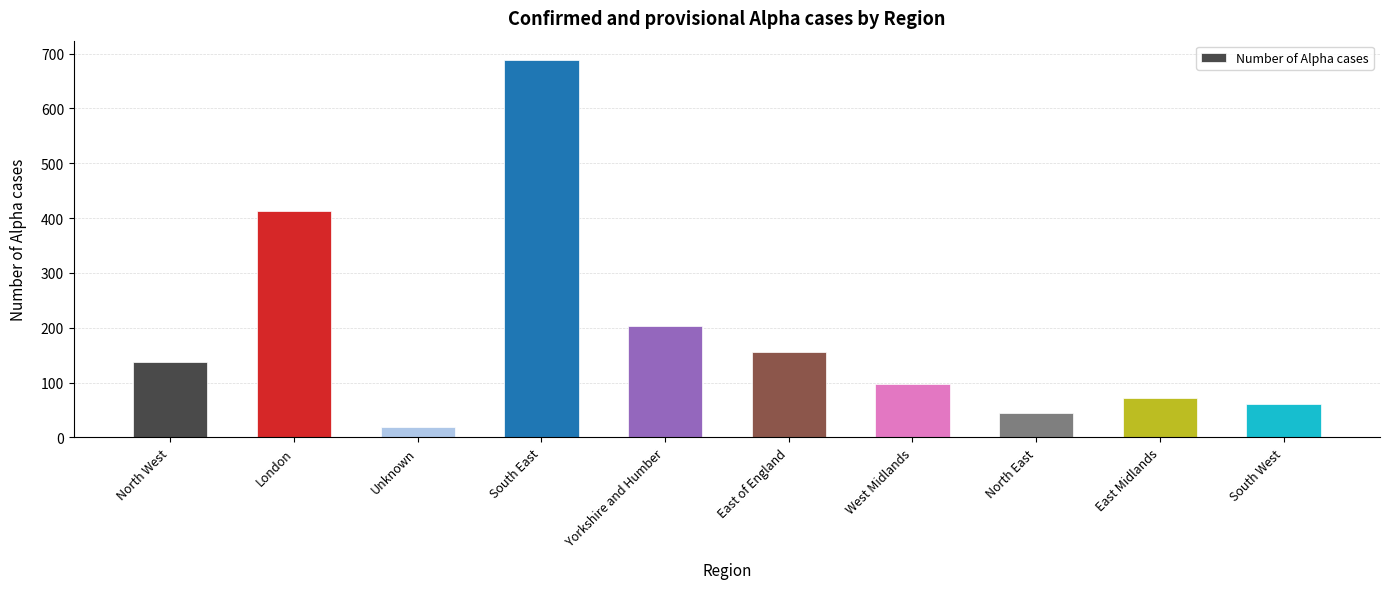

What is the difference between the values at South East and West Midlands?

591